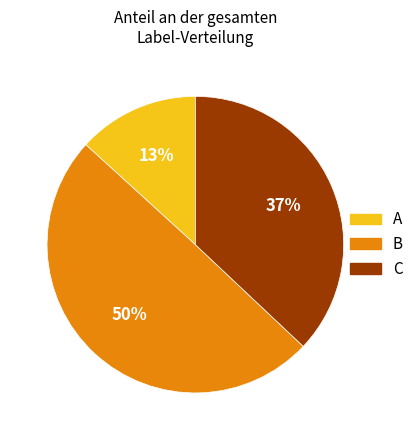

To the nearest percent, what is the average slice percentage?

33%